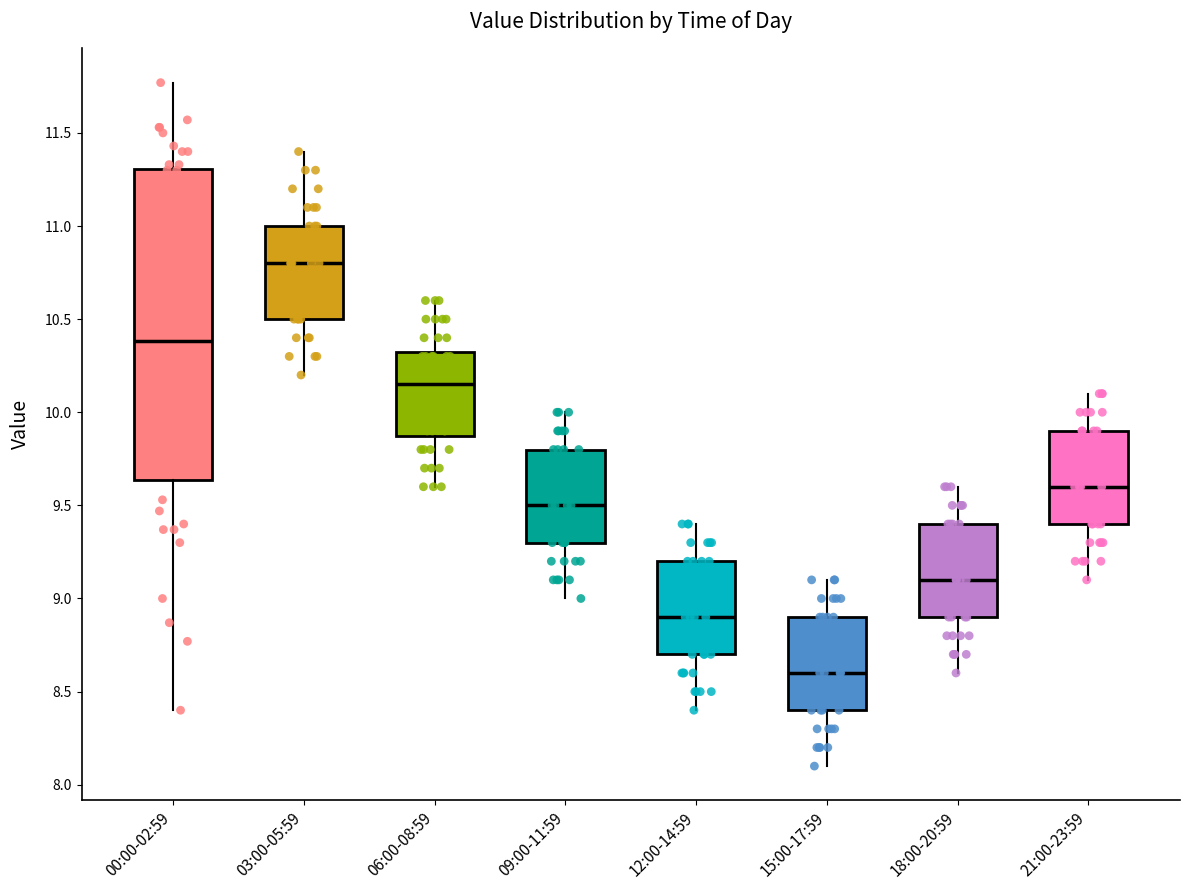

Where is the lower edge of the box for 06:00-08:59 on the y-axis? The values are not printed on the chart, so give them approximately, as read against the axis.

9.90